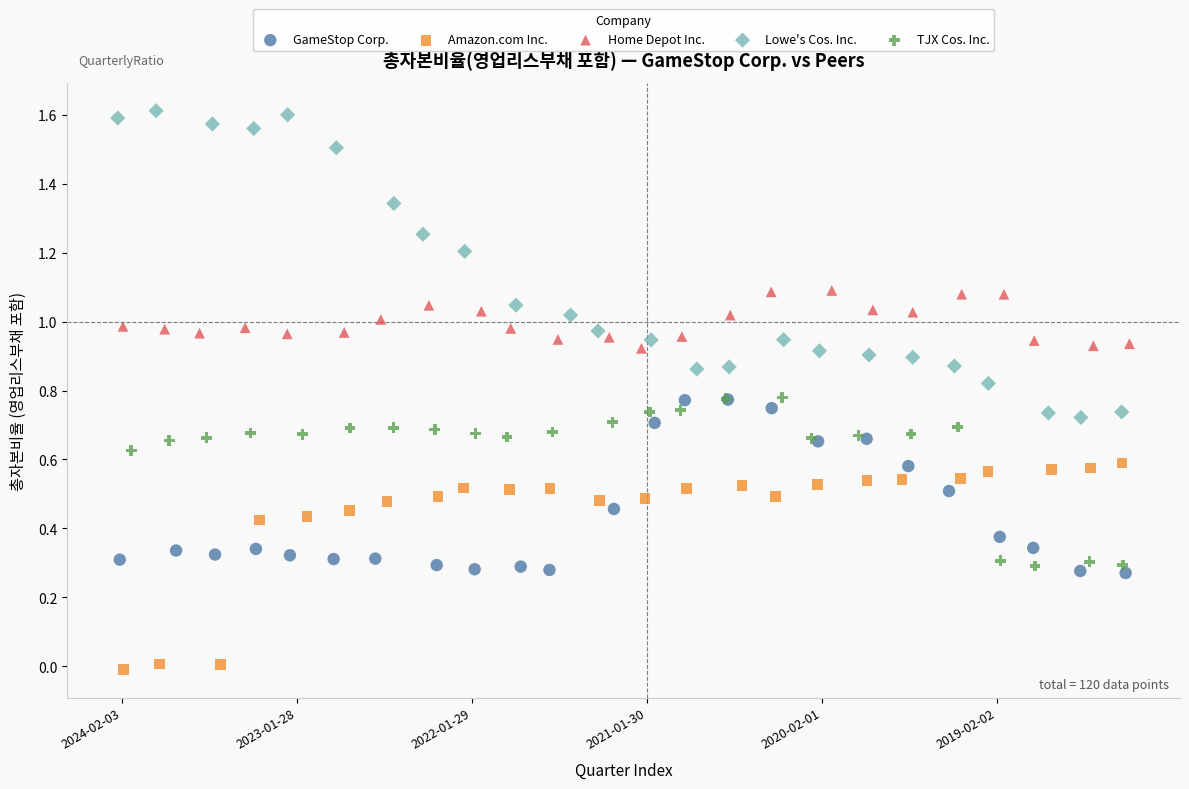

Which series reaches the minimum Y coordinate?

Amazon.com Inc.